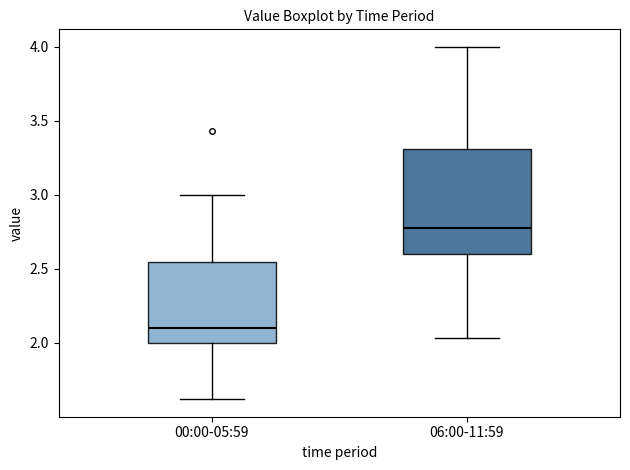

Reading left to right, read every box against the y-axis: the position of its median line, the range the box covers, and the ends of its whiskers. The values are not printed on the chart, so give them approximately, as read against the axis.

00:00-05:59: median 2.10, box 2.00 to 2.55, whiskers 1.60 to 3.00
06:00-11:59: median 2.80, box 2.60 to 3.30, whiskers 2.05 to 4.00